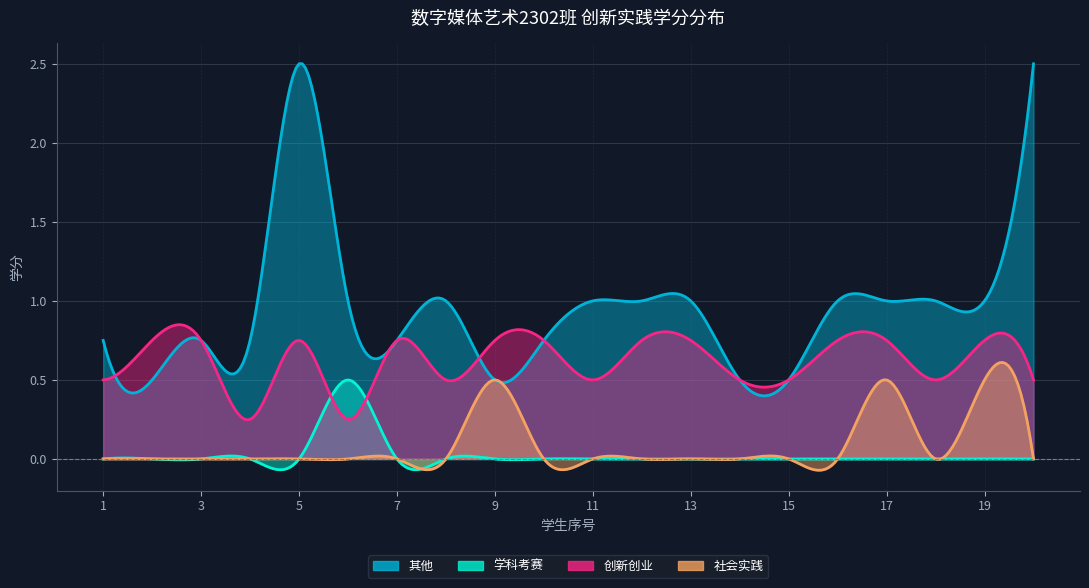

Which series changed the most between 3 and 9?

社会实践